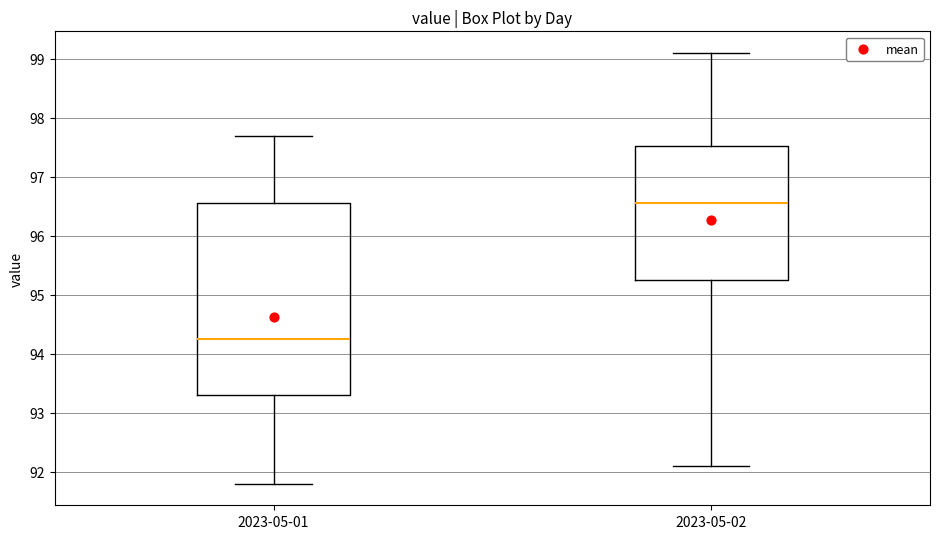

Reading left to right, transcribe this box plot: for each box, give where its median line is, the range the box spans, and where its two whiskers end, as read against the y-axis. The values are not printed on the chart, so give them approximately, as read against the axis.

2023-05-01: median 94.3, box 93.3 to 96.6, whiskers 91.8 to 97.7
2023-05-02: median 96.6, box 95.3 to 97.5, whiskers 92.1 to 99.1